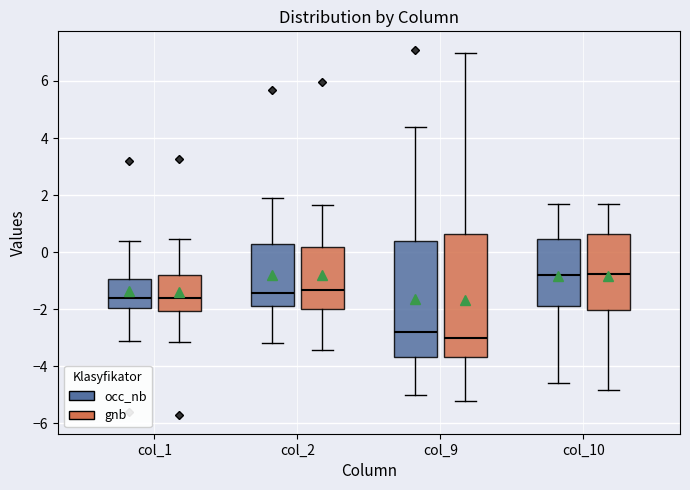

Where does the lower whisker of the box for col_2 (gnb) end on the y-axis? The values are not printed on the chart, so give them approximately, as read against the axis.

-3.4